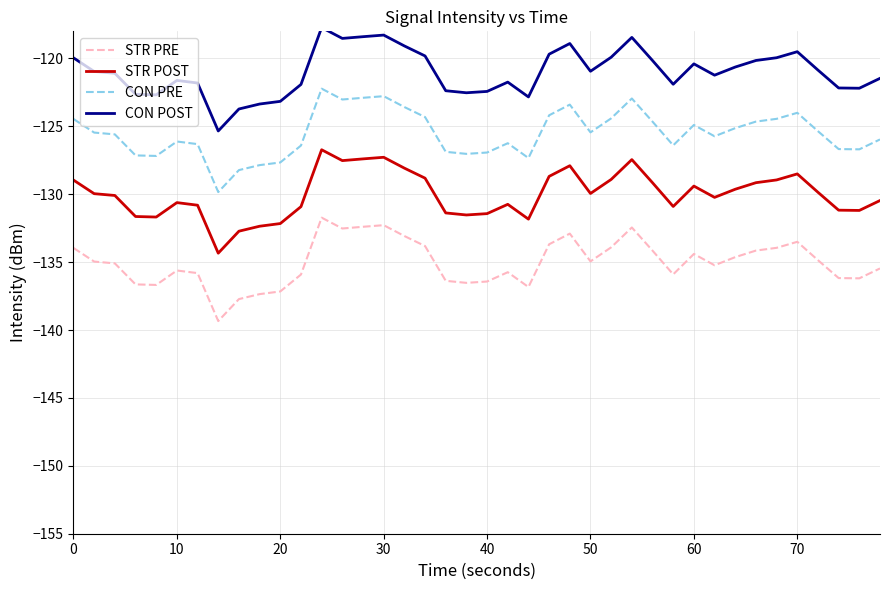

List the series in order of their peak value, highest first.

CON POST, CON PRE, STR POST, STR PRE